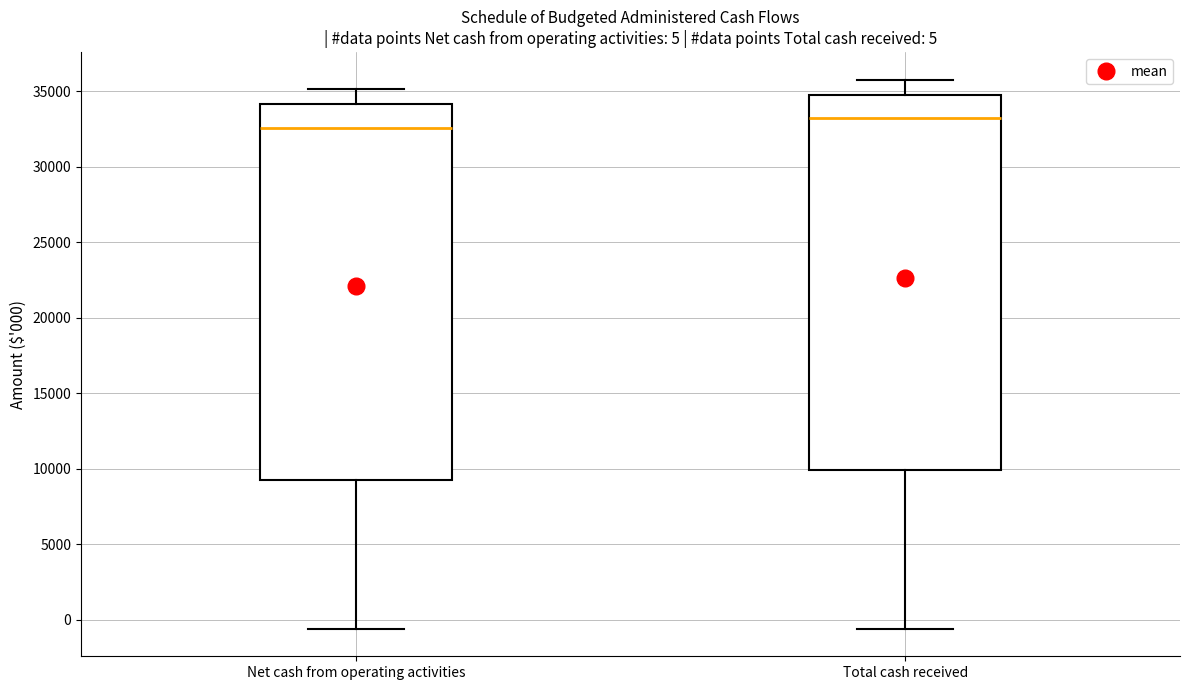

Which box has the lowest median line?

Net cash from operating activities